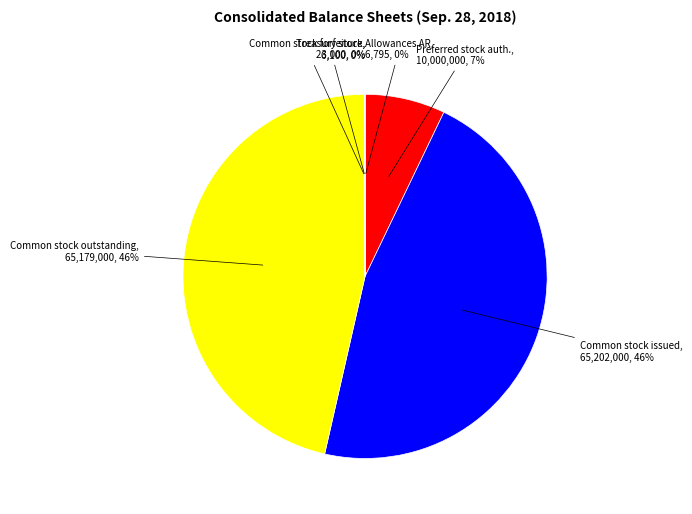

True or false: Common stock issued accounts for 55% of the total.

False